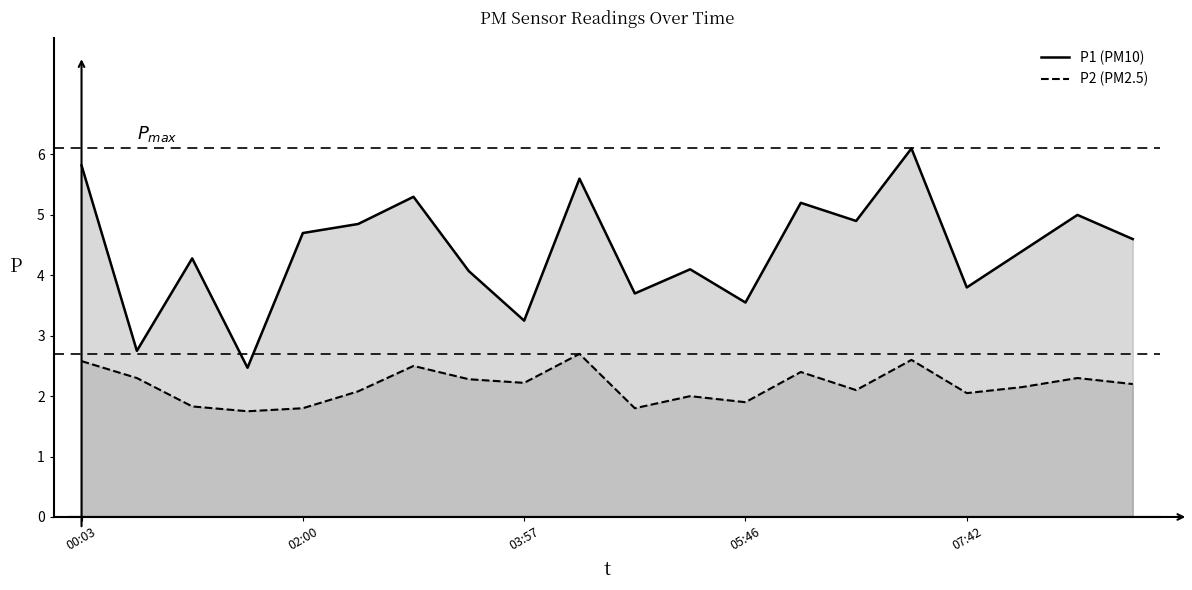

What is the total value across all series at 9?

8.3